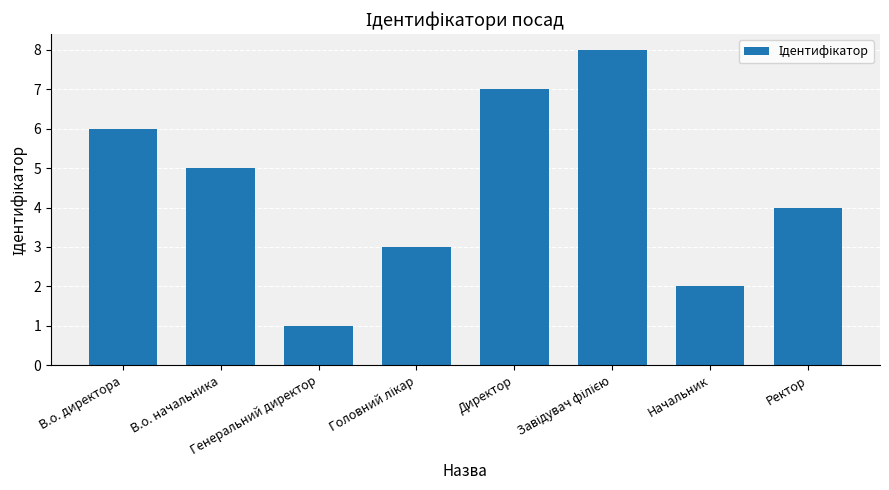

What is the label of the 7th bar from the right?

В.о. начальника